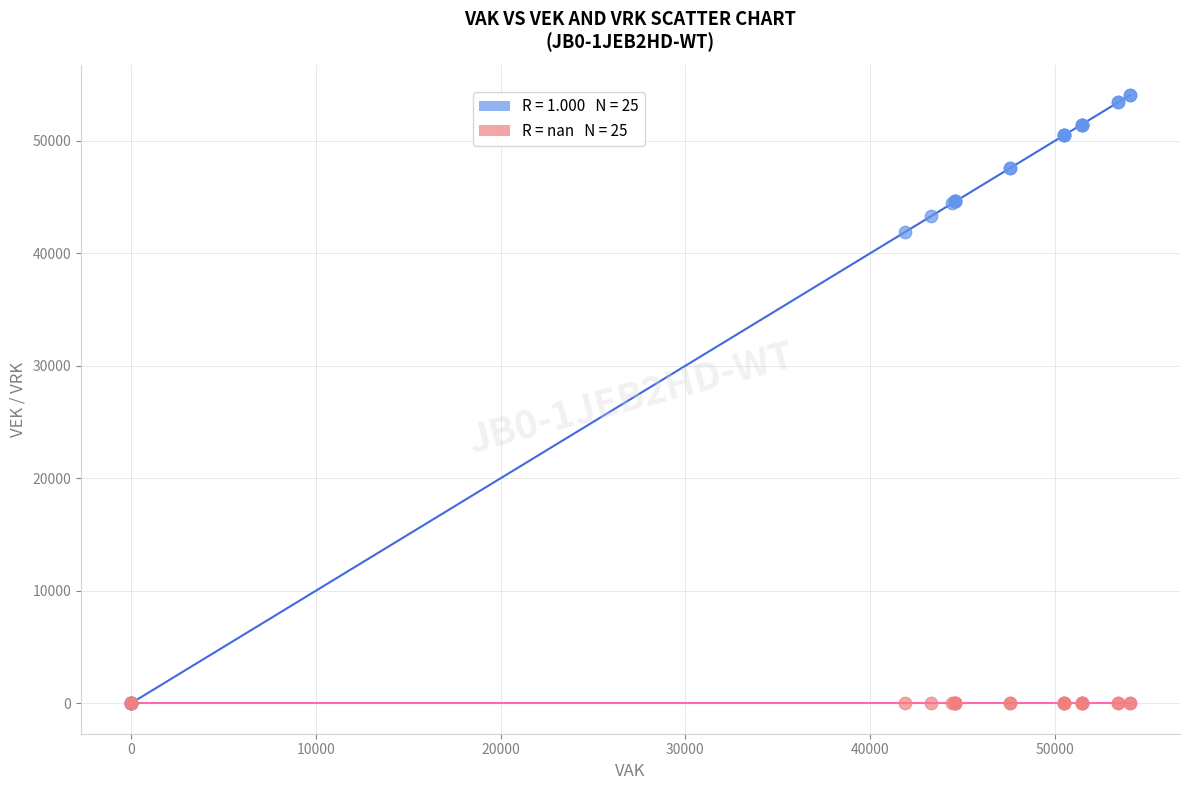

Across all series, what Y value is closest to 27034?

41864